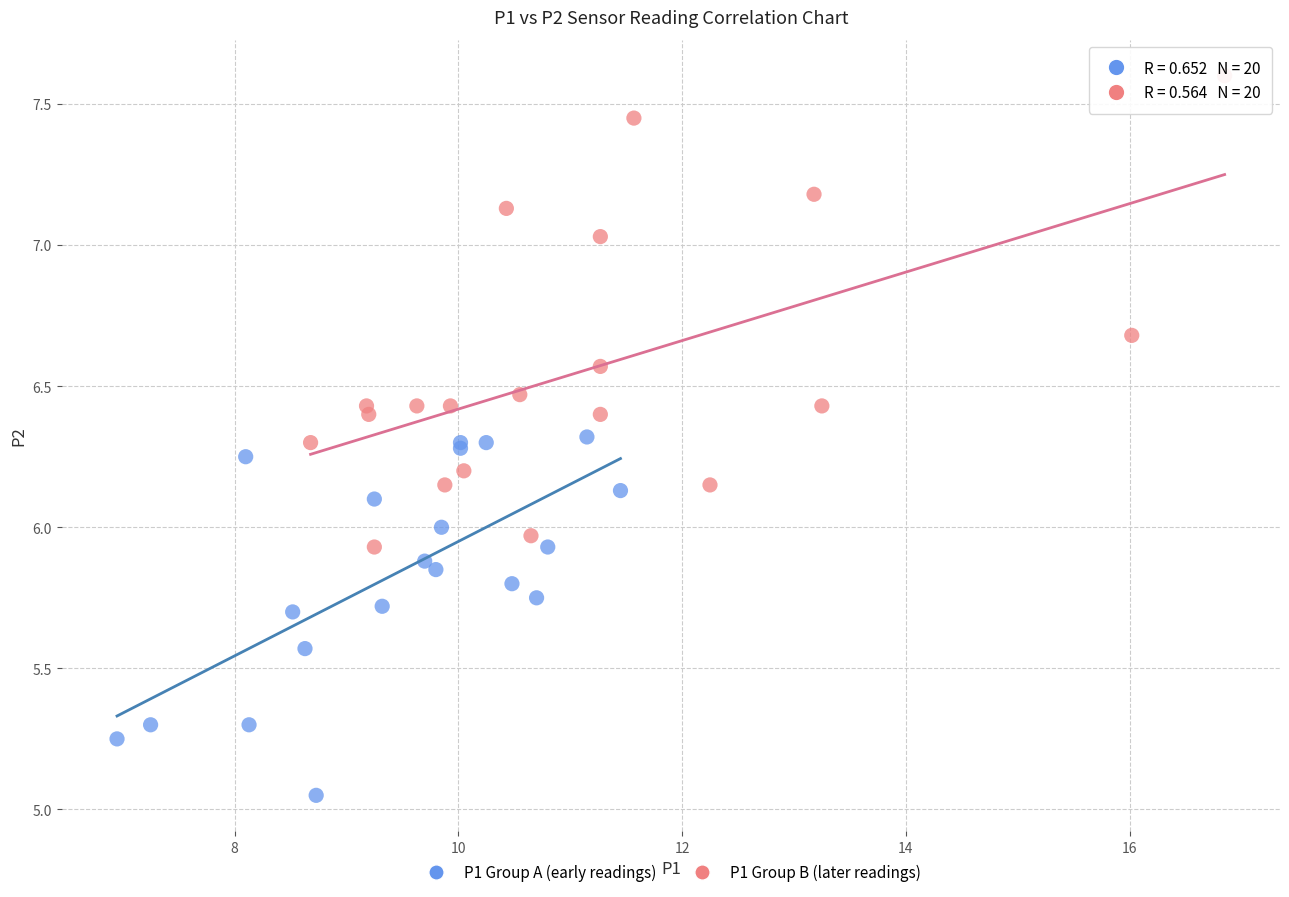

Which series reaches the maximum Y coordinate?

P1 Group B (later readings)